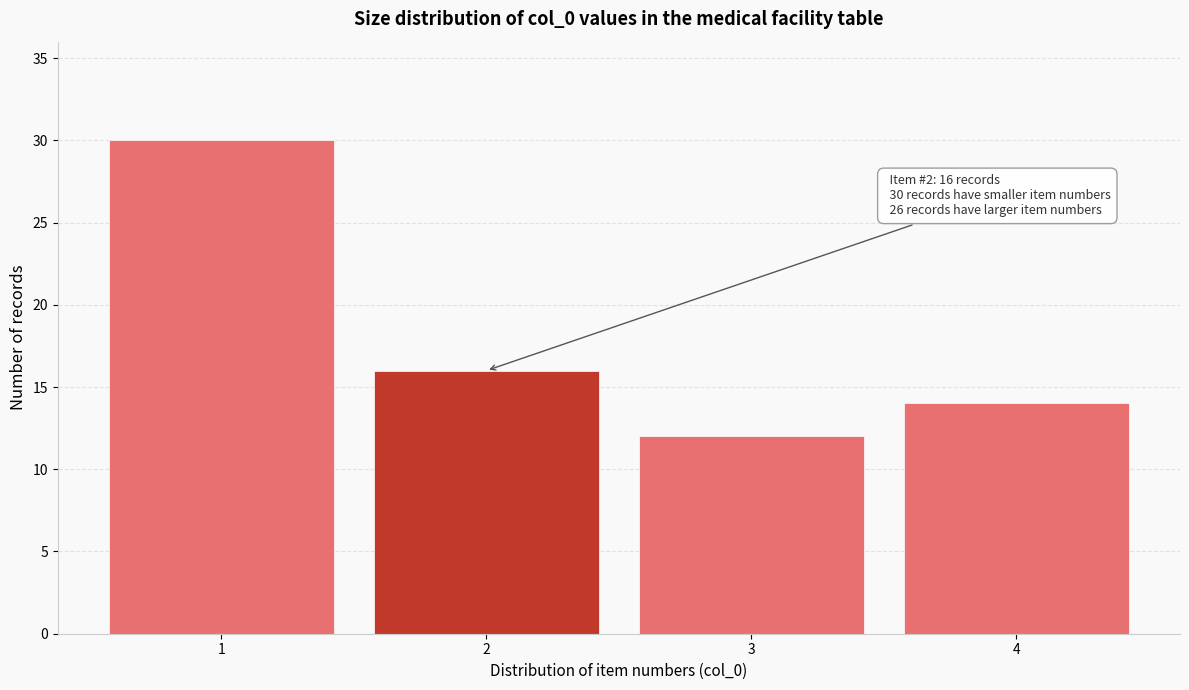

Reading right to left, list all the values displayed in this chart.

14	12	16	30